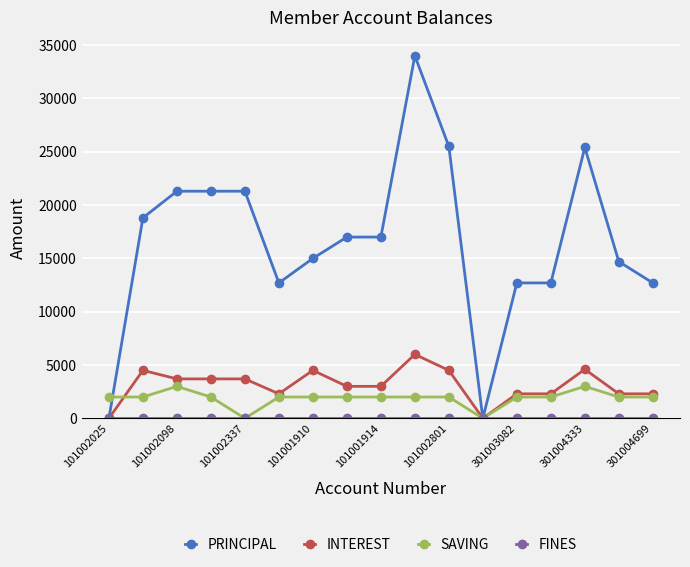

Which series has the largest range (max minus min)?

PRINCIPAL